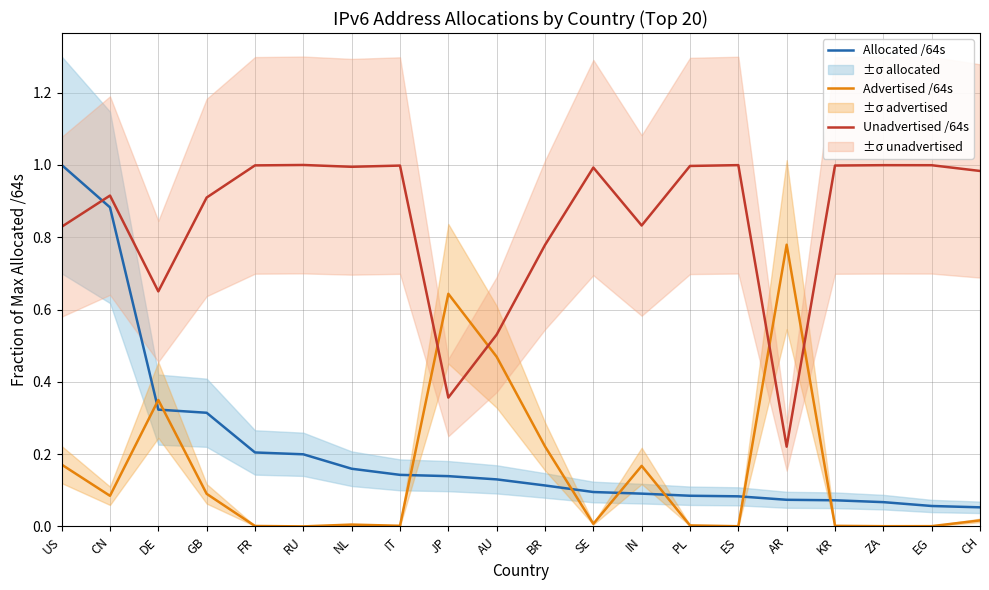

Rank the series at RU from highest to lowest value.

Unadvertised /64s, Allocated /64s, Advertised /64s